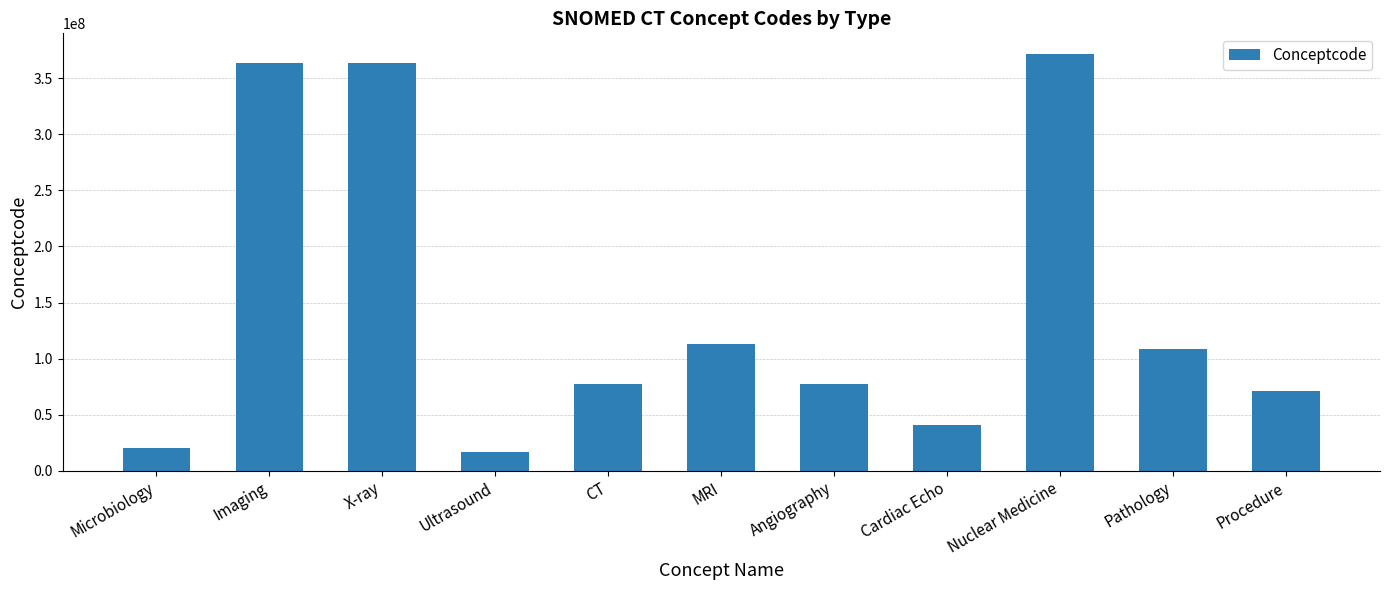

Where does the data first go above 77477000?

Imaging